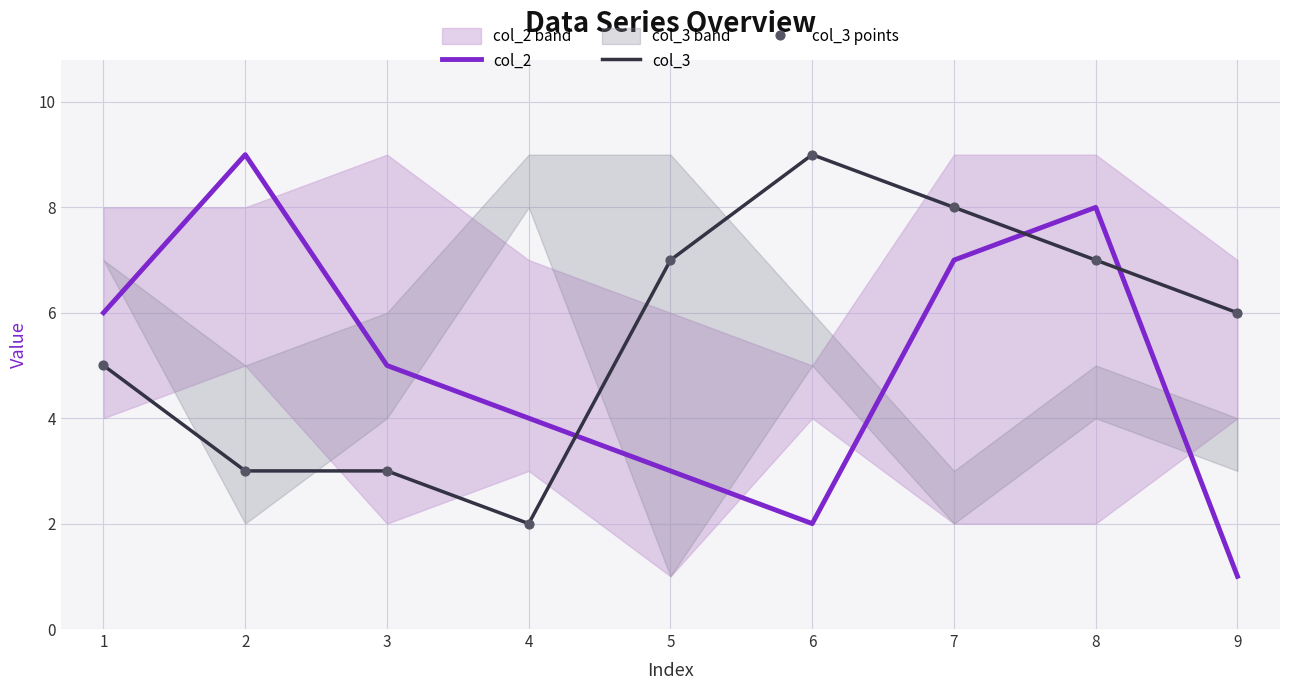

Is the value of col_2 at 2 greater than the value of col_3 at 4?

Yes